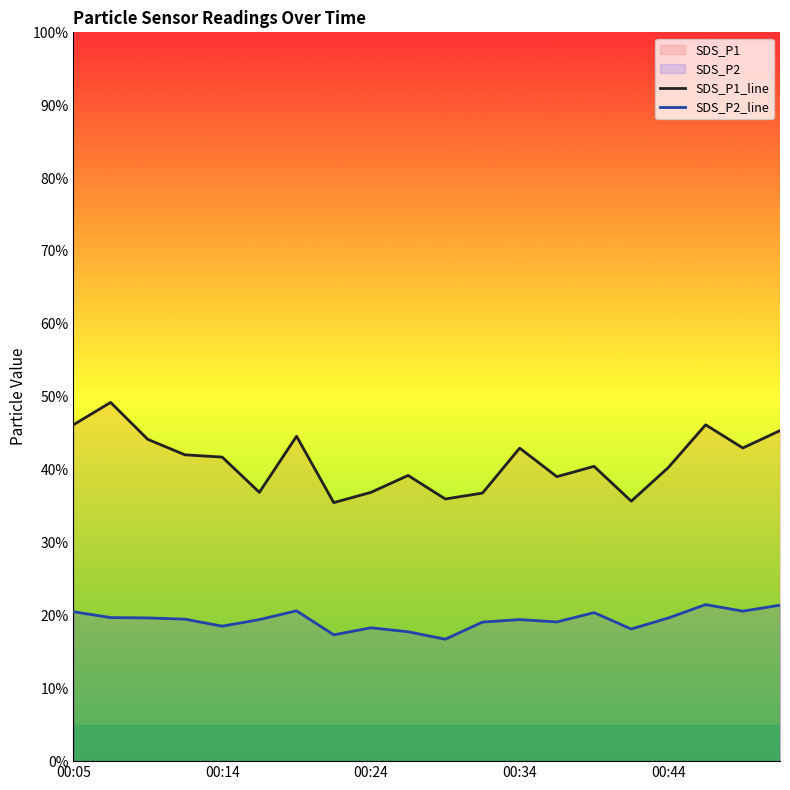

True or false: SDS_P1_line and SDS_P2_line intersect in this chart.

False